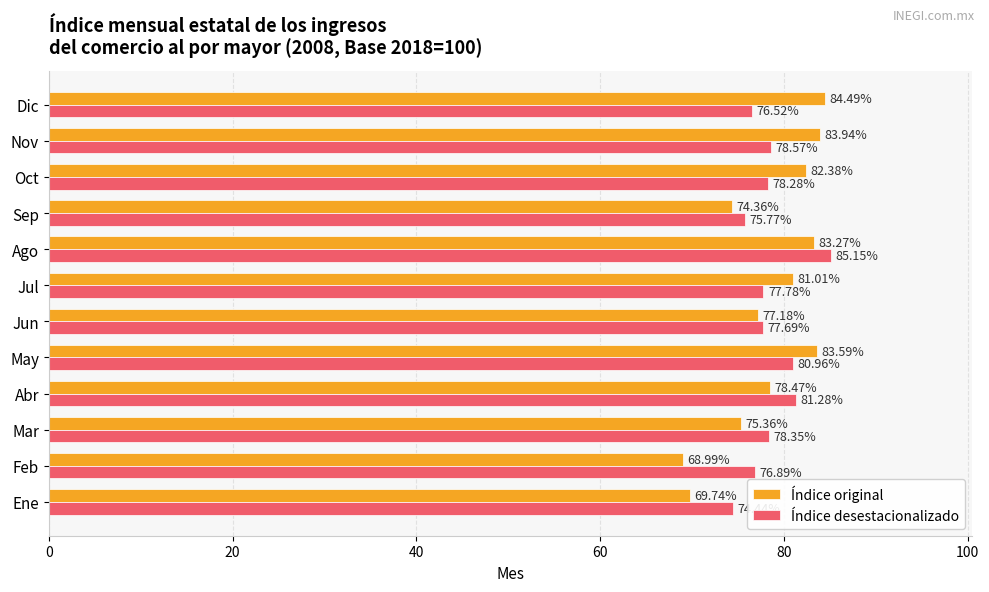

What is the difference between the maximum and minimum values in the Índice desestacionalizado series?

10.7